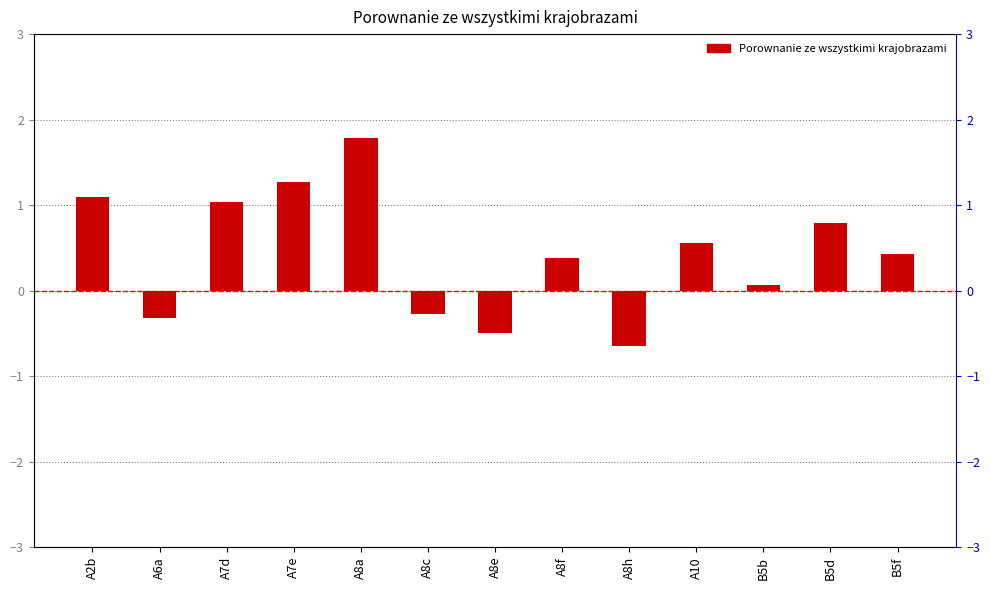

Is it true that the value at B5d is 0.8?

True